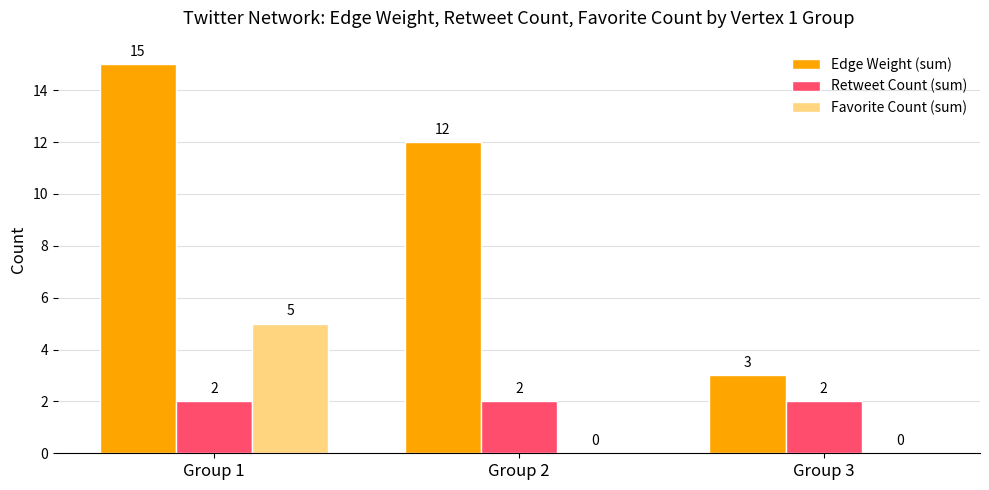

The value of Edge Weight (sum) at Group 1 is 26. True or false?

False